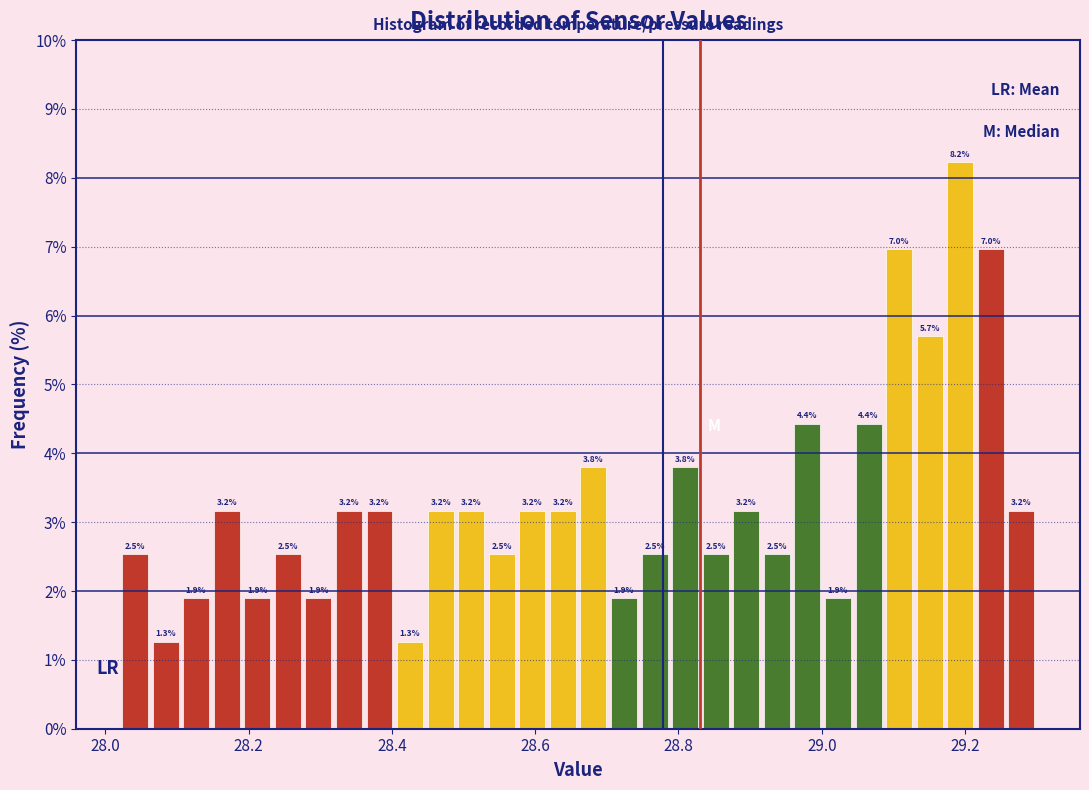

Around what value on the x-axis is the tallest bar? Give the approximate position of its centre, as read against the axis.

29.20